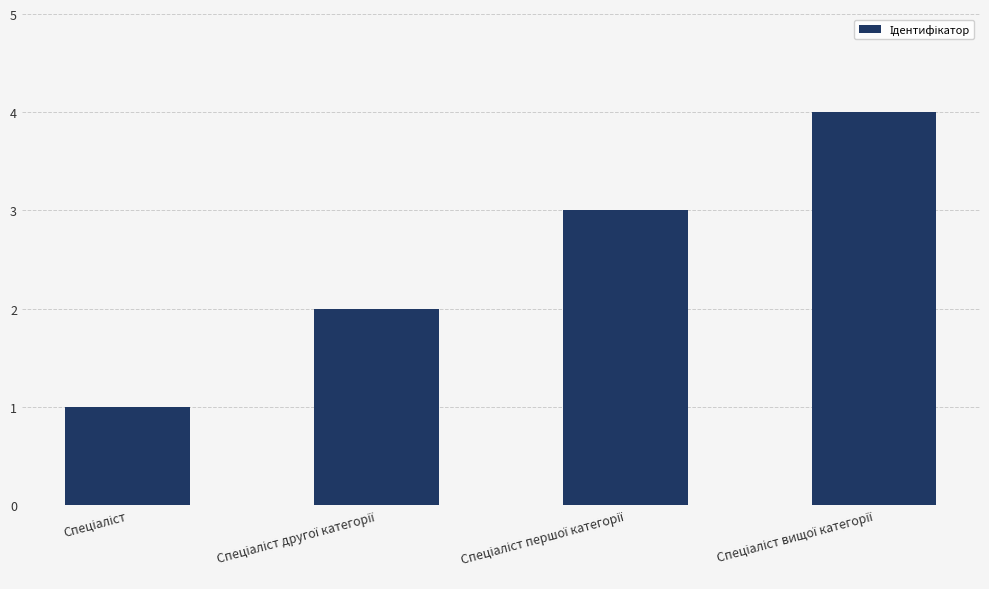

Does the chart contain stacked bars?

No